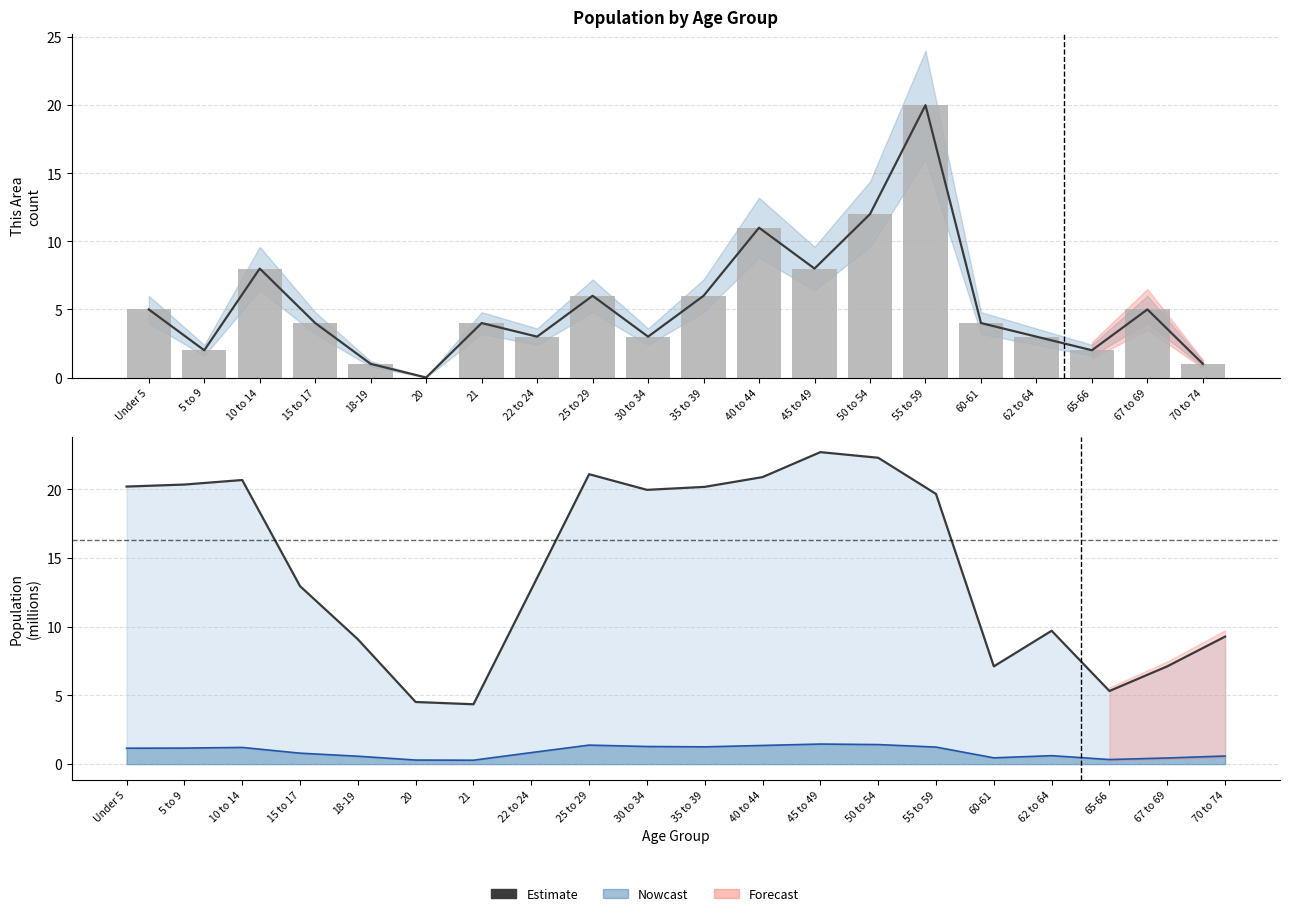

Between 55 to 59 and 62 to 64, which series saw the biggest shift?

Estimate